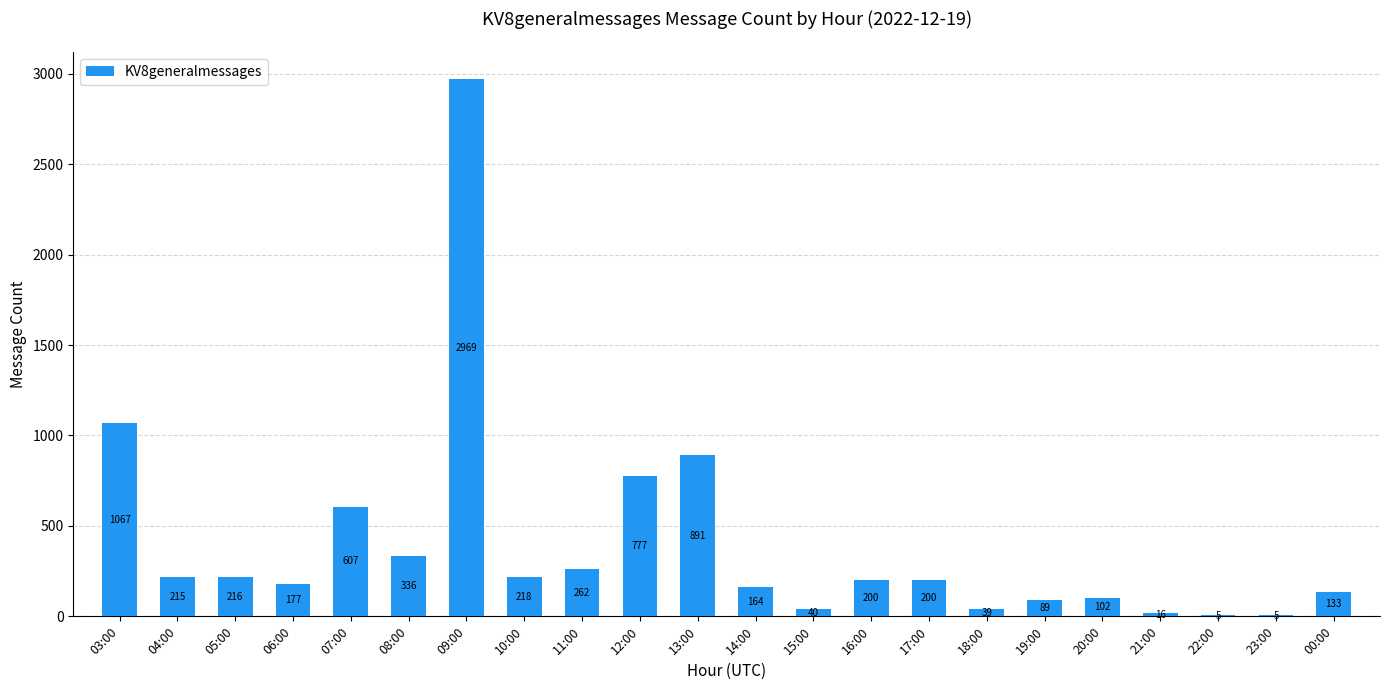

Approximately how many times larger is the value at 10:00 compared to 07:00?

0.4